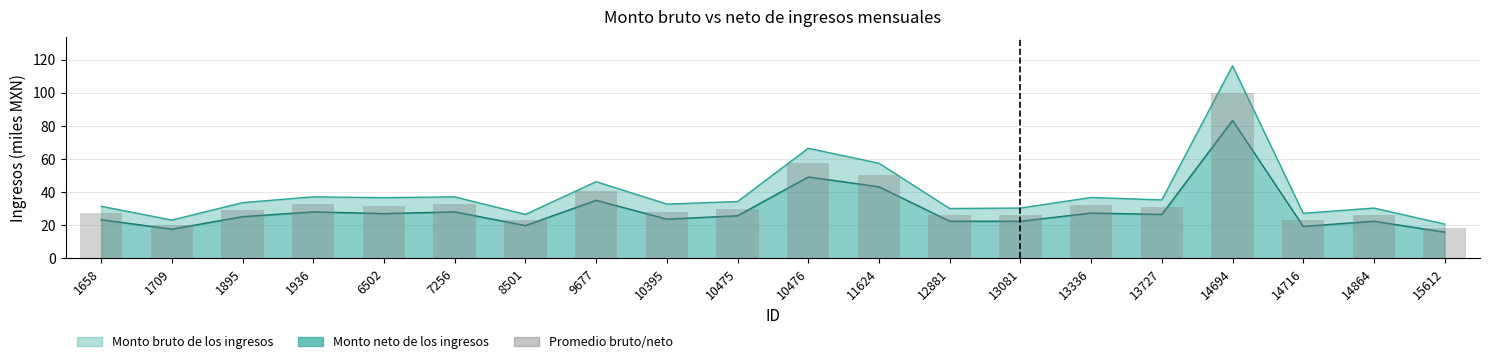

What is the difference between the highest and lowest values at 6502?

9.6